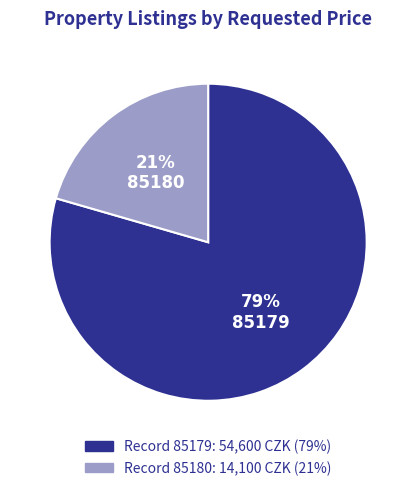

To the nearest percent, what is the combined percentage of 85180 and 85179?

100%